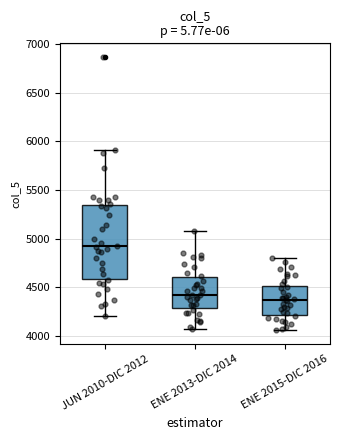

Which box's median line is the highest?

JUN 2010-DIC 2012